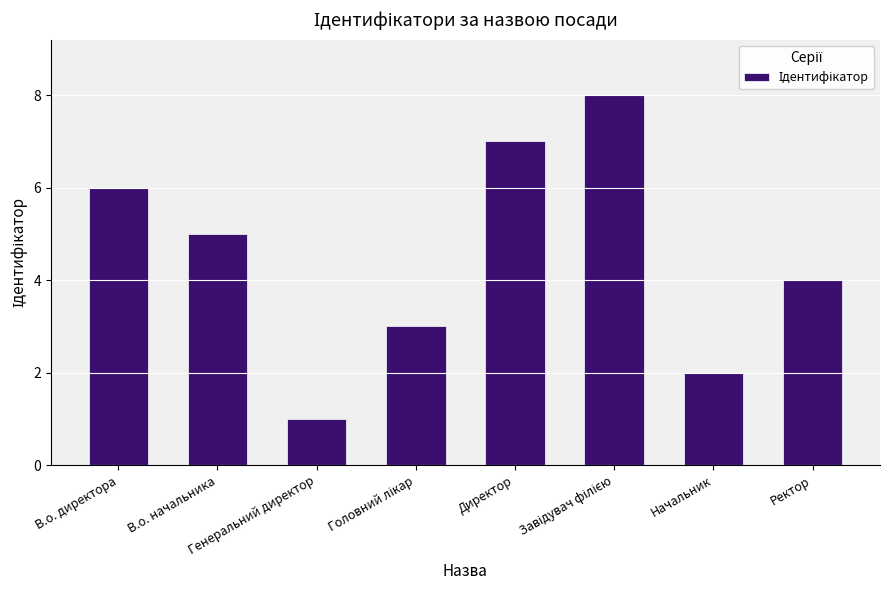

What is the difference between the maximum and second lowest values?

6